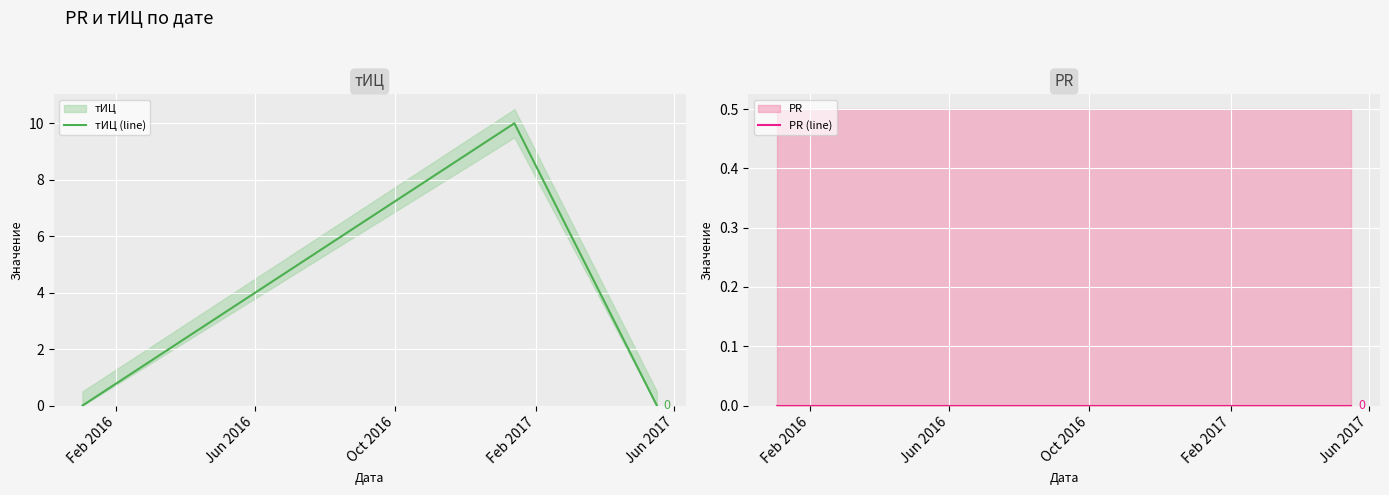

What is the highest value of the тИЦ (line) series?

10